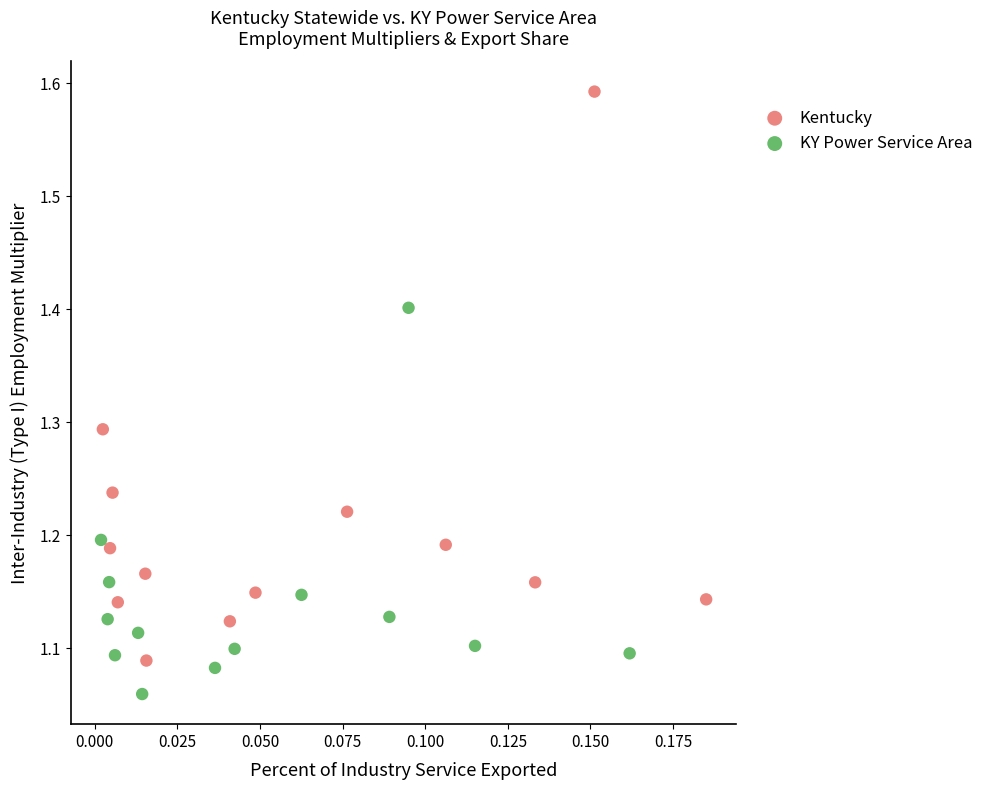

Which series contains the lowest Y value?

KY Power Service Area